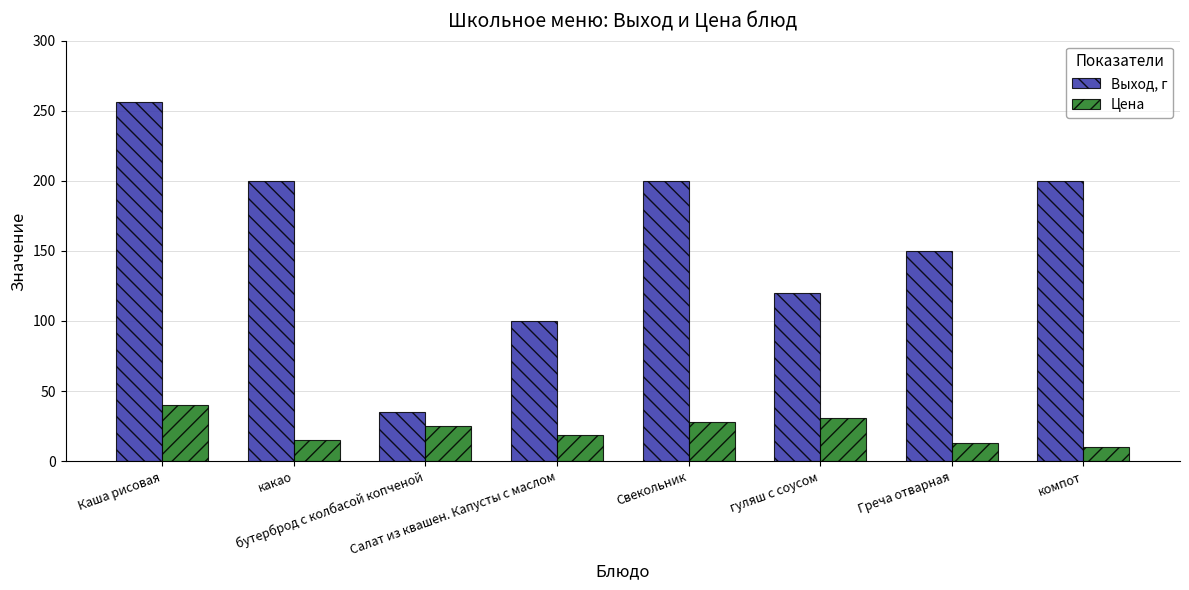

Which series has the largest range (max minus min)?

Выход, г